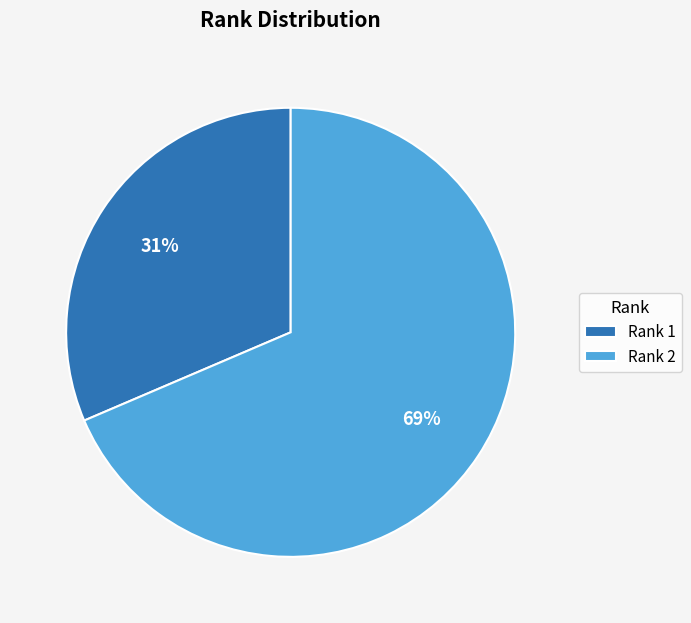

To the nearest percent, what portion does Rank 2 represent?

69%